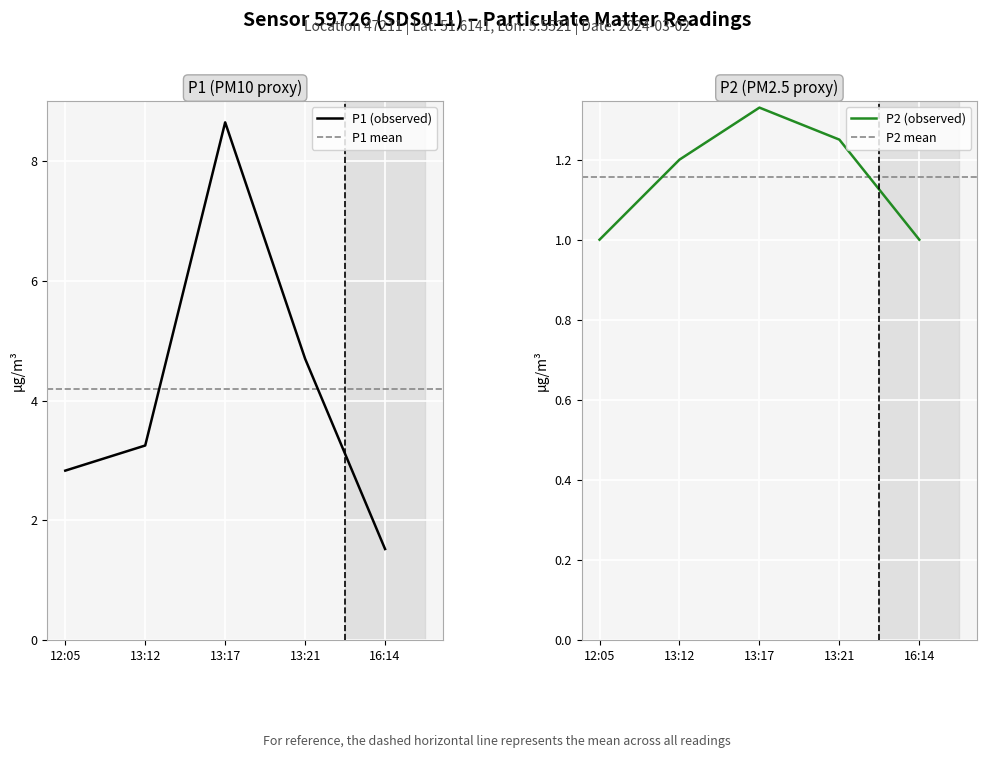

True or false: P2 has more than 2 interior local peaks.

False